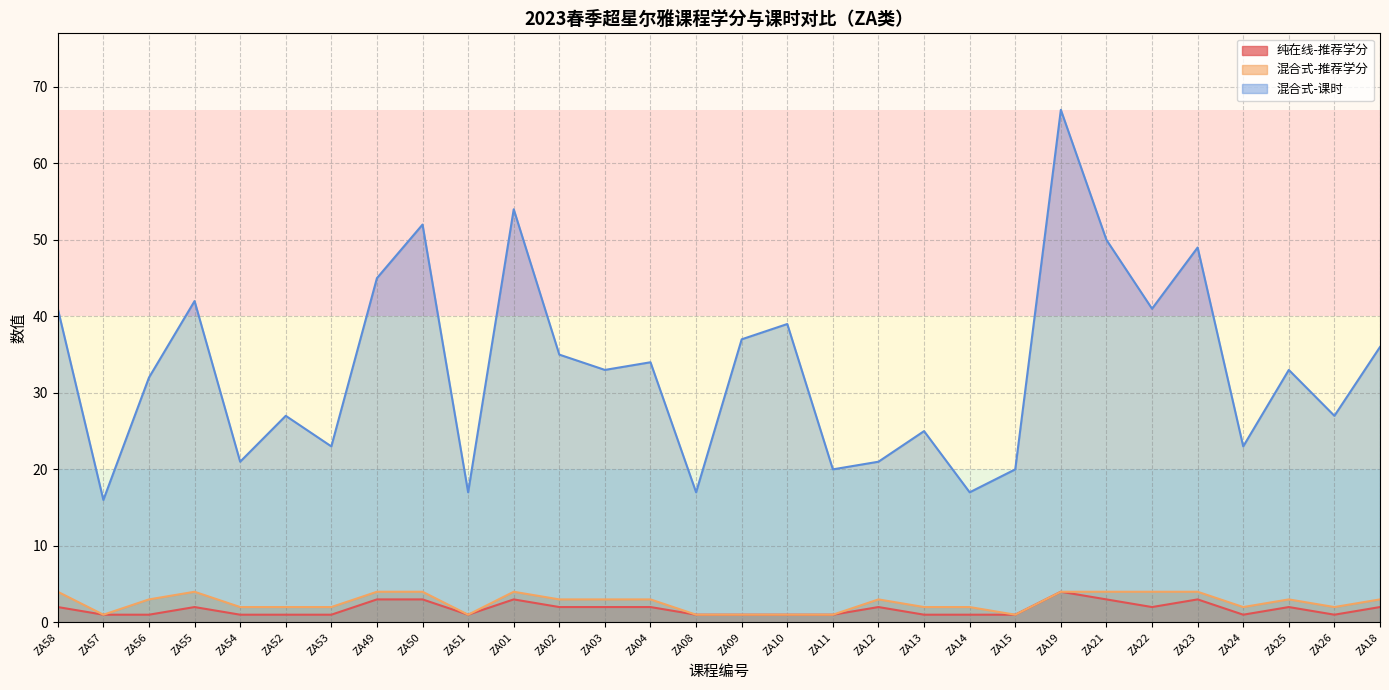

True or false: 混合式-推荐学分 has more than 2 interior local peaks.

True